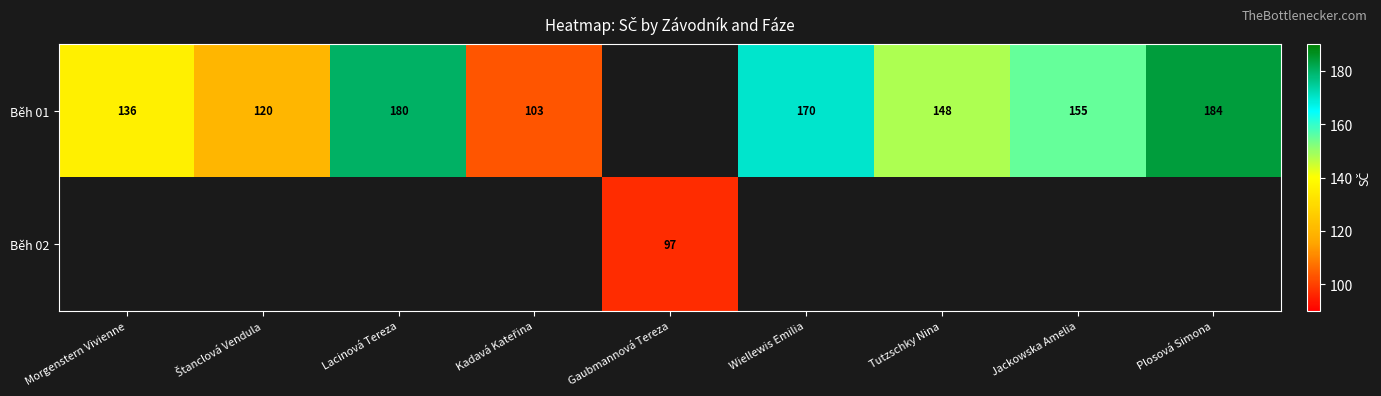

How many distinct data groups are displayed?

2